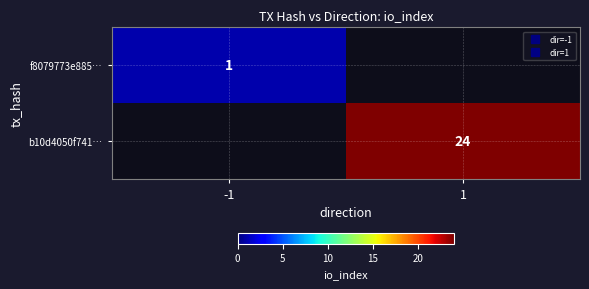

Rank the series by their maximum value, from highest to lowest.

f8079773e885…, b10d4050f741…